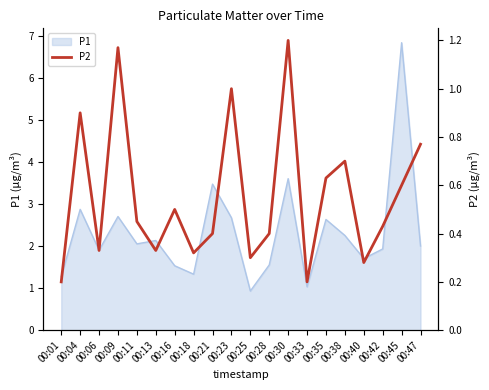

Does the chart display data point markers on the line(s)?

No